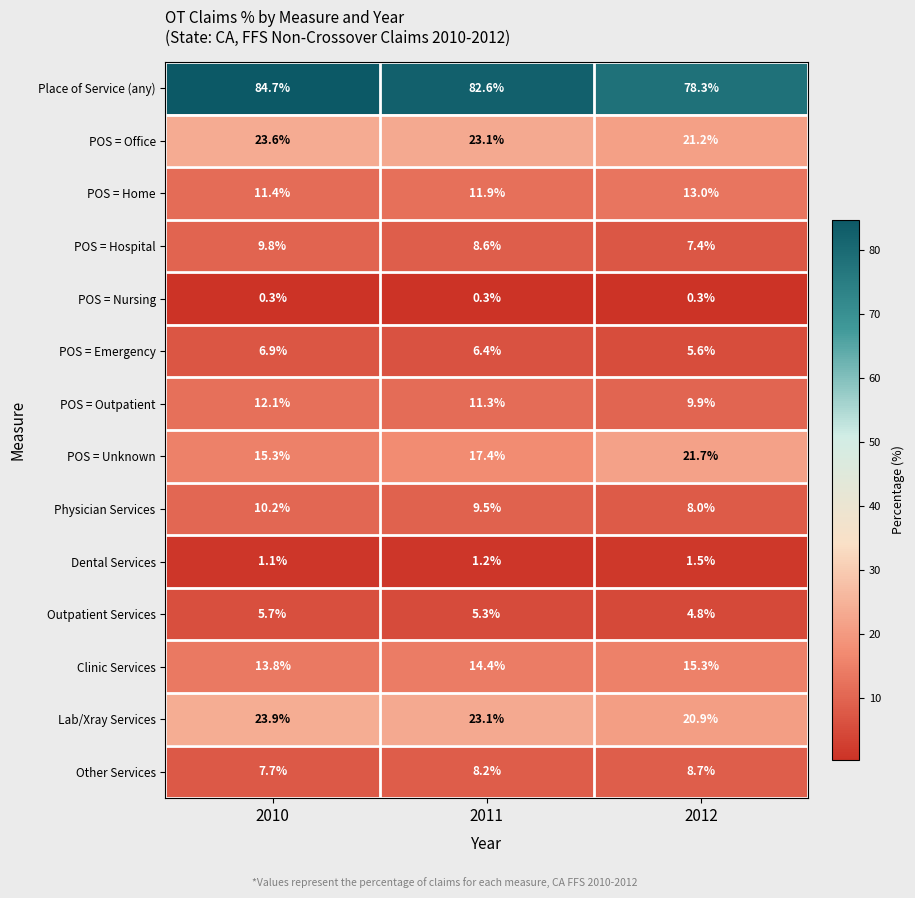

What is the maximum value shown in the chart?

84.7